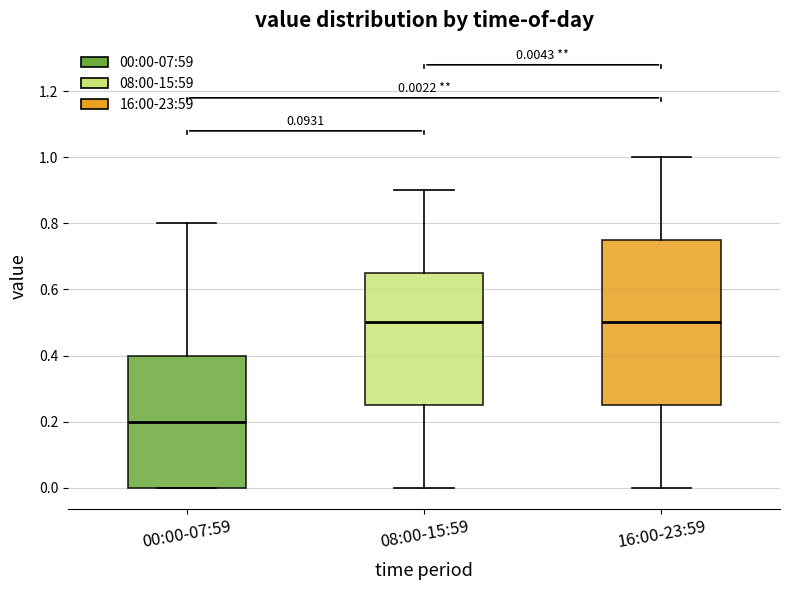

Comparing the boxes themselves (not the whiskers), which one is the tallest?

16:00-23:59